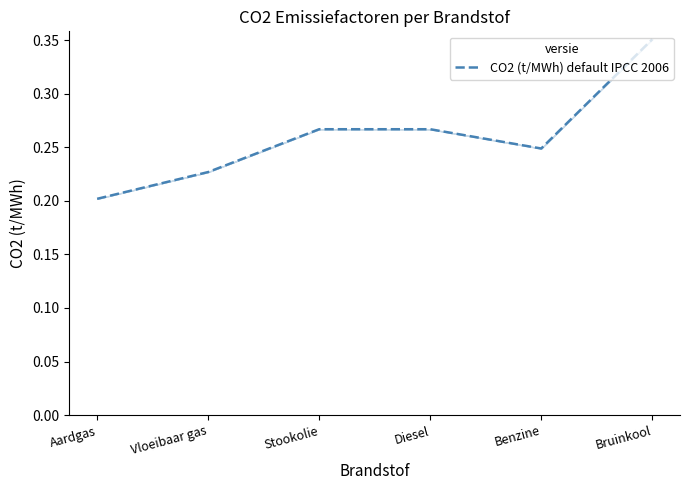

Which label corresponds to the largest value in the chart?

Bruinkool